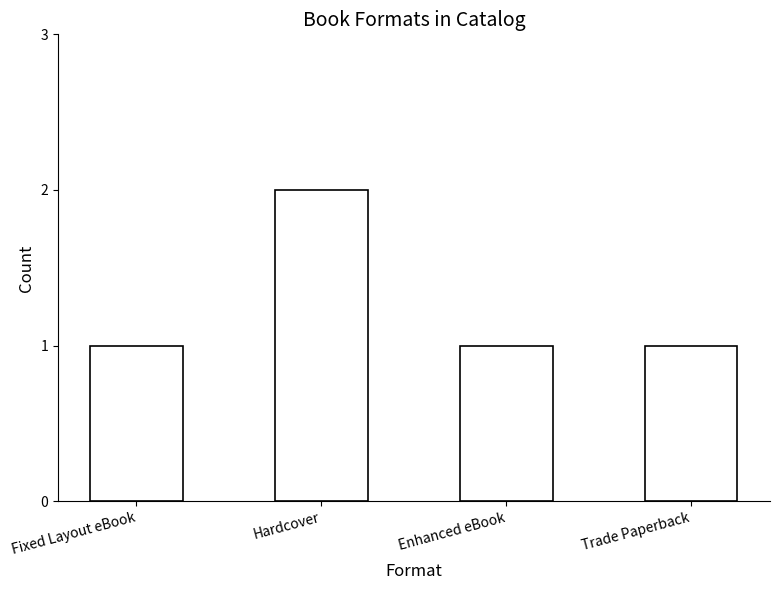

How many series are shown in this chart?

1